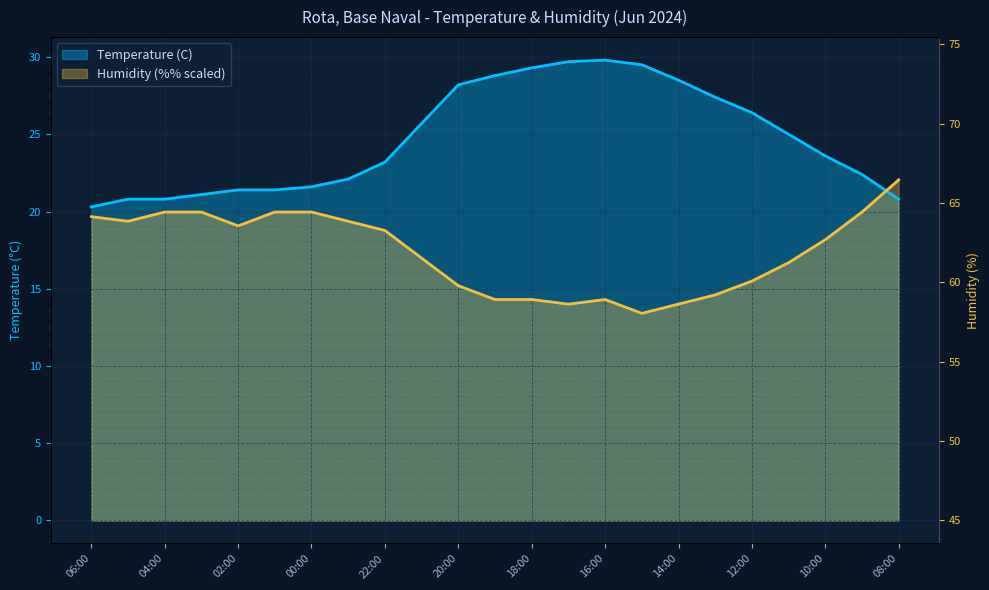

Between which two adjacent categories do Humidity (%) and Temperature (C) first intersect?

09:00 and 08:00